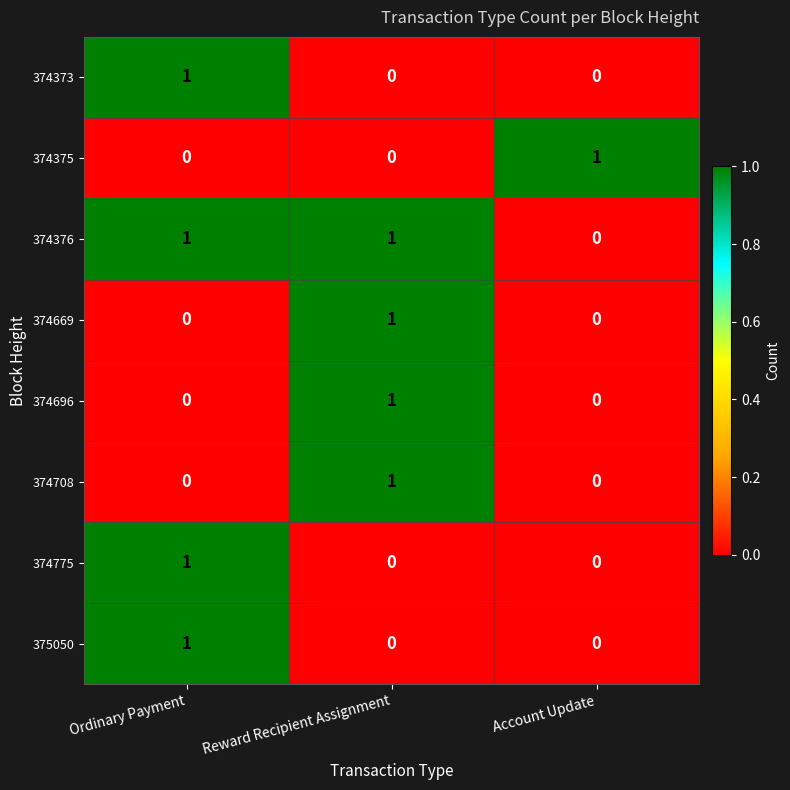

The 374669 series shows 1 at Ordinary Payment. True or false?

False